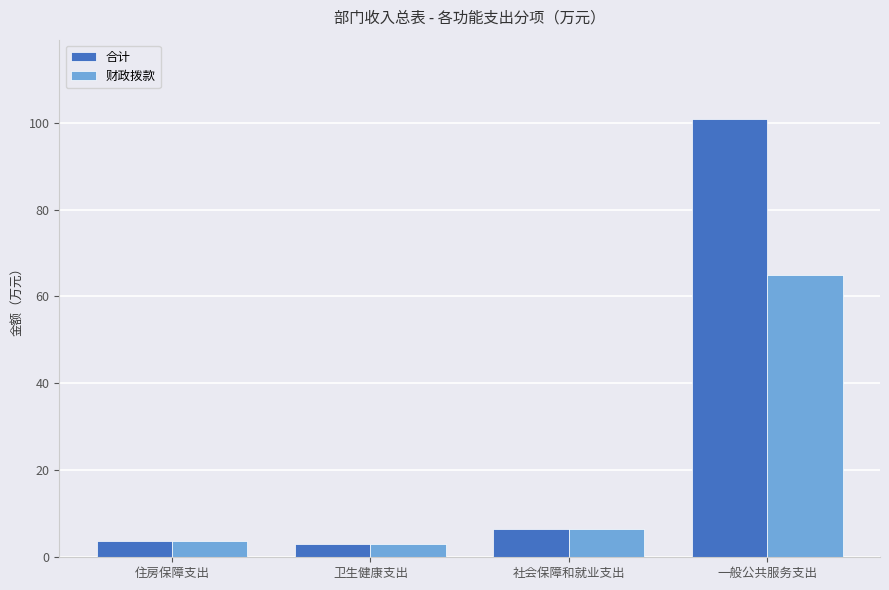

What are all the series names shown in the legend?

合计, 财政拨款